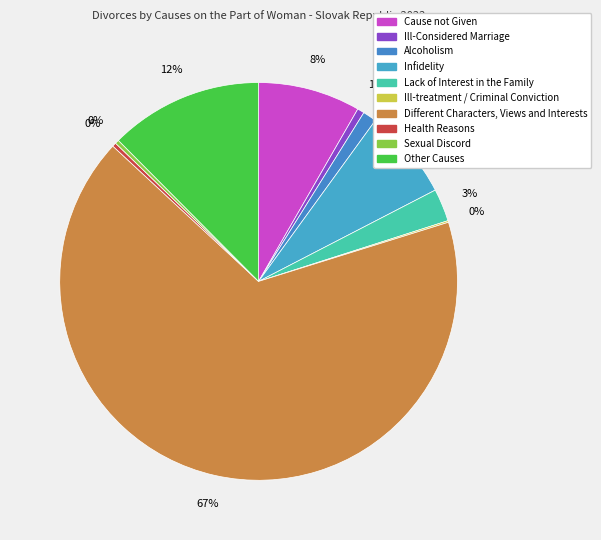

Rank the categories by value from highest to lowest.

Different Characters, Views and Interests, Other Causes, Cause not Given, Infidelity, Lack of Interest in the Family, Alcoholism, Ill-Considered Marriage, Health Reasons, Sexual Discord, Ill-treatment / Criminal Conviction